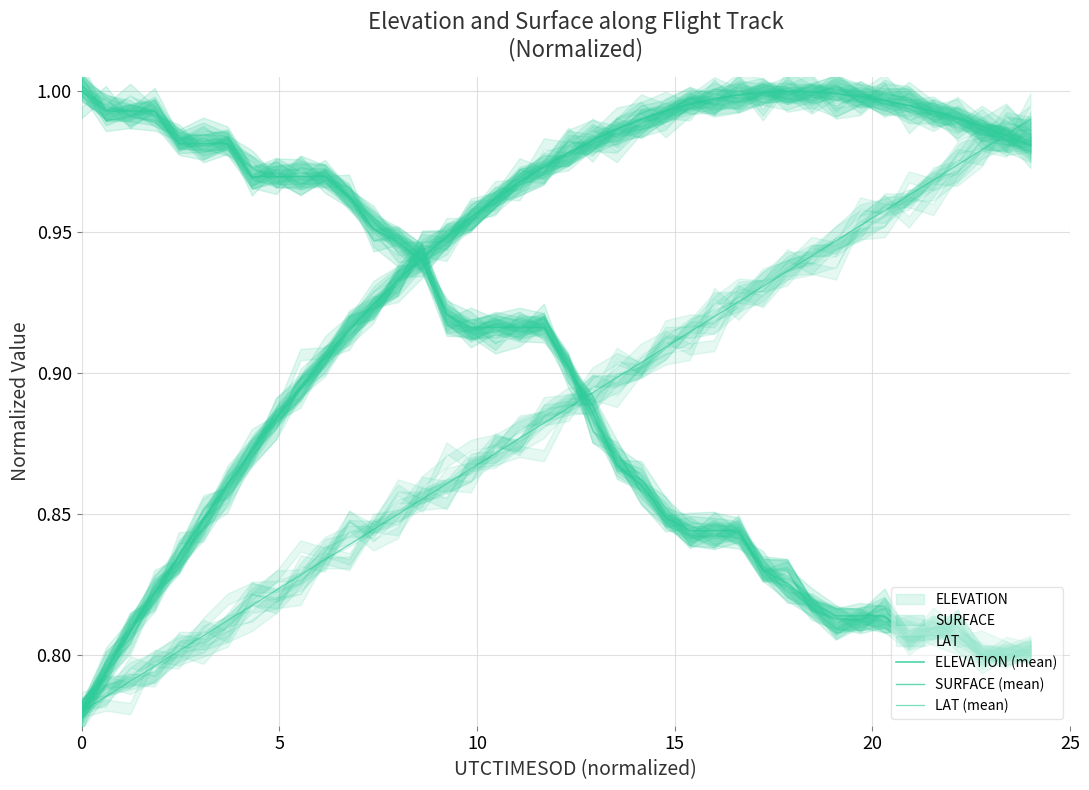

At how many categories does at least one series exceed 0?

40